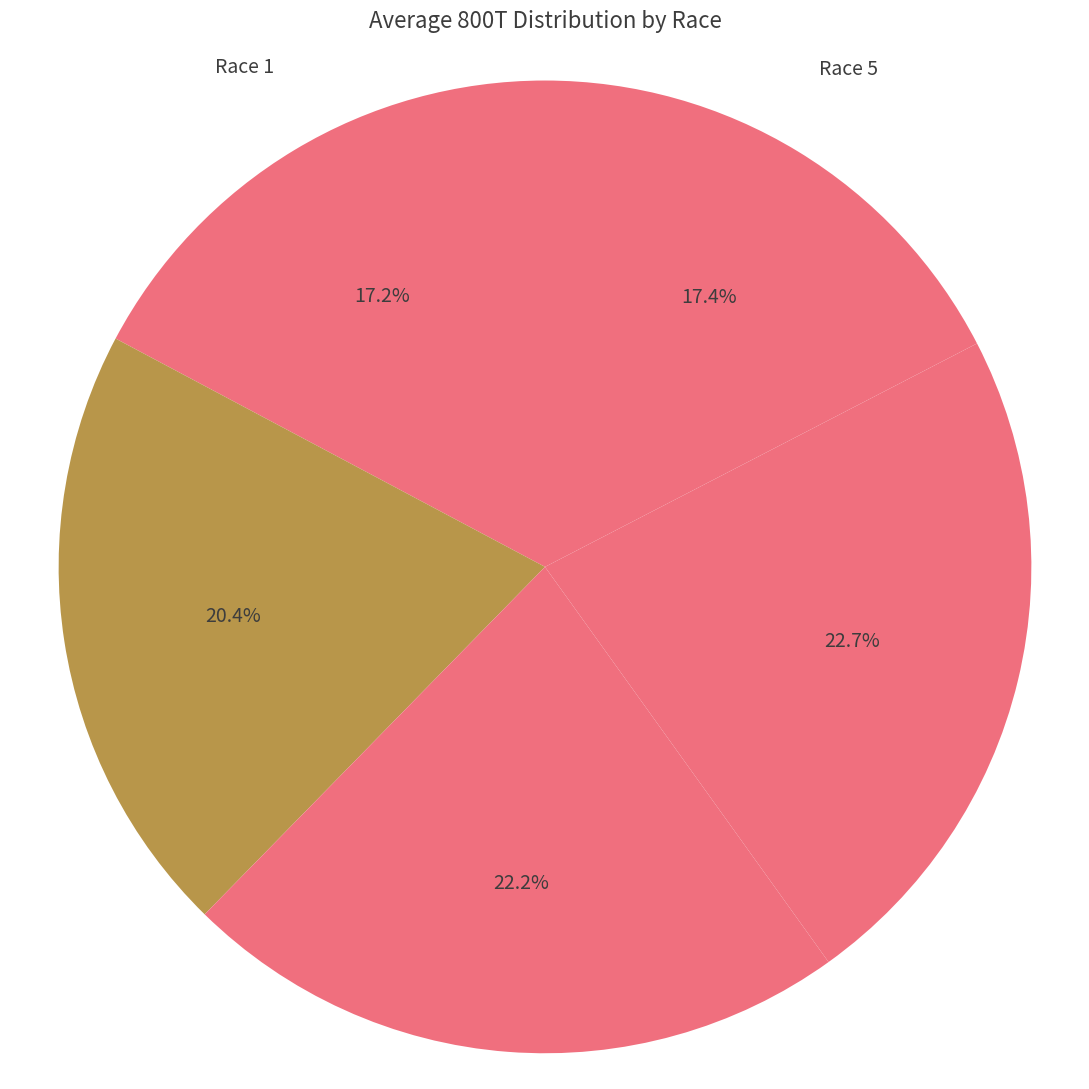

Count the number of slices in the pie.

5